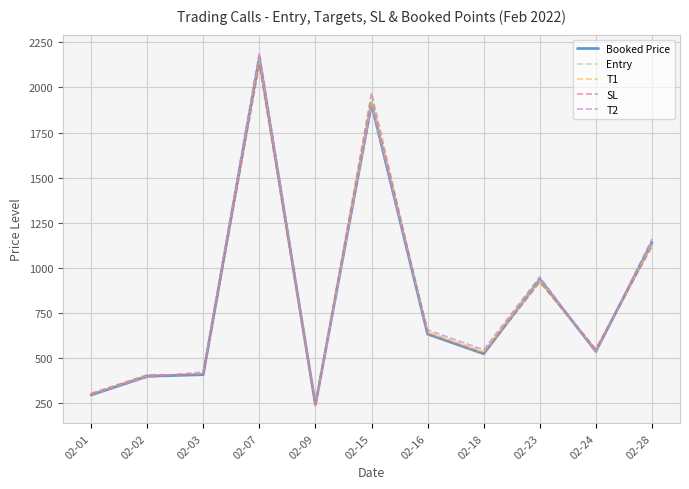

The value of T1 at 02-03 is 415.0. True or false?

True